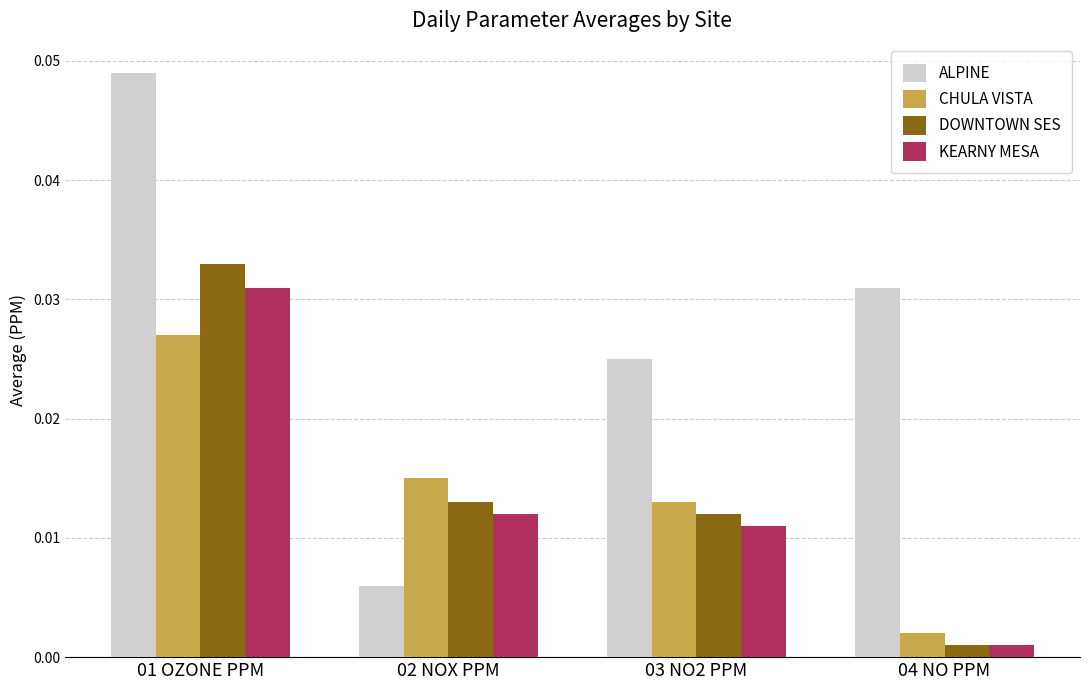

What is the label of the 3rd bar from the right?

02 NOX PPM